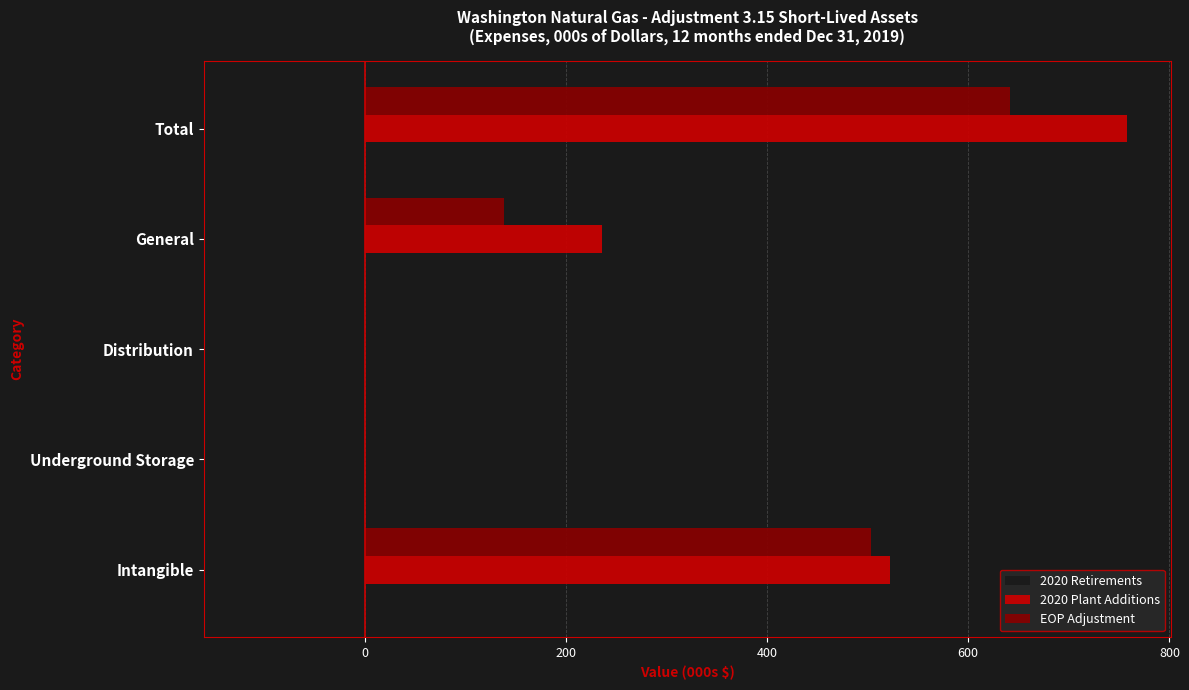

What is the sum of all 2020 Plant Additions values?

1516.0